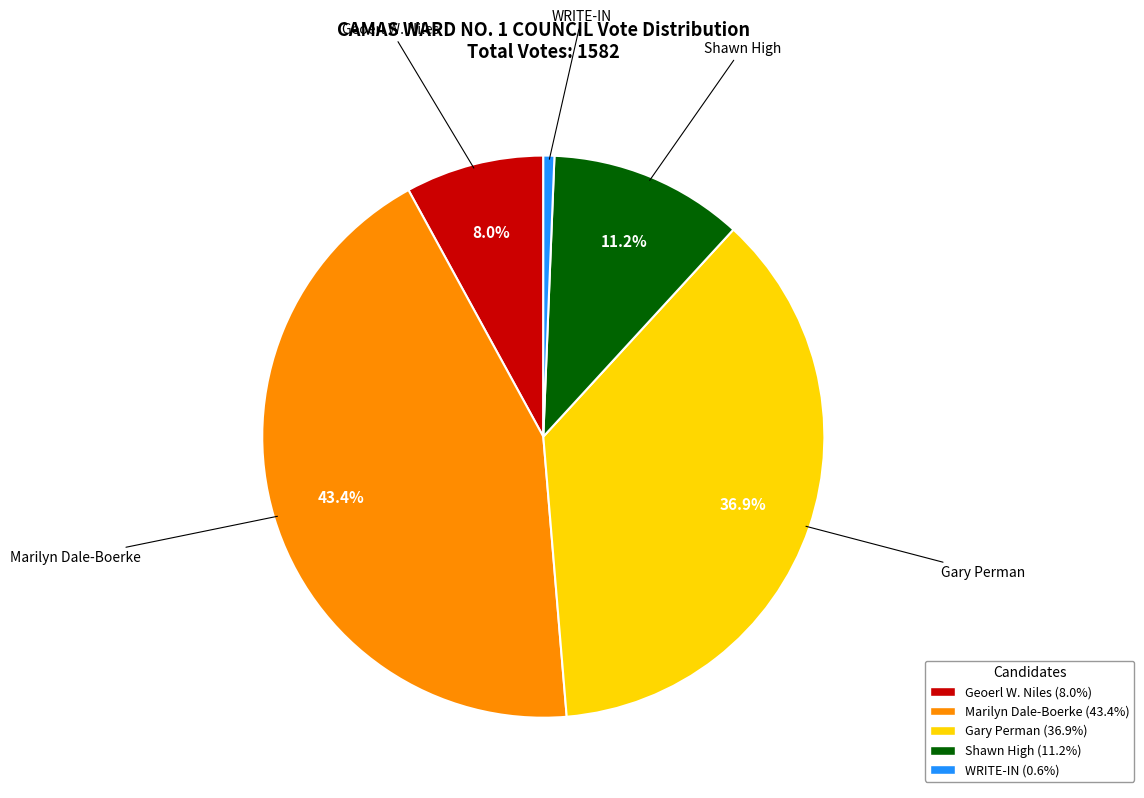

To the nearest percent, what is the combined percentage of Geoerl W. Niles and Gary Perman?

45%